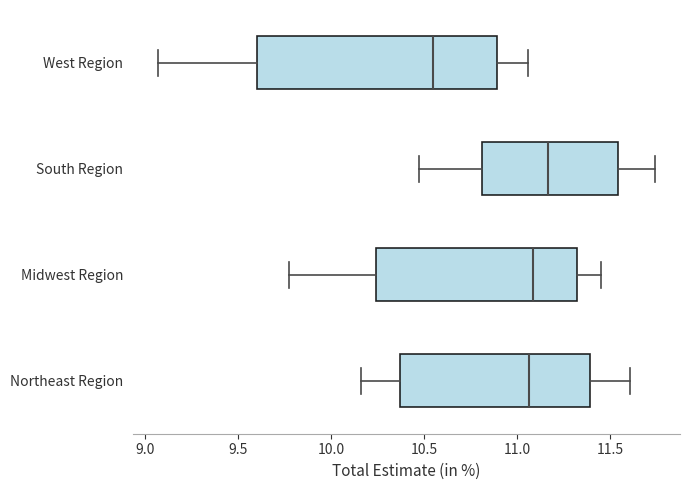

Which box has the furthest to the right median line?

South Region